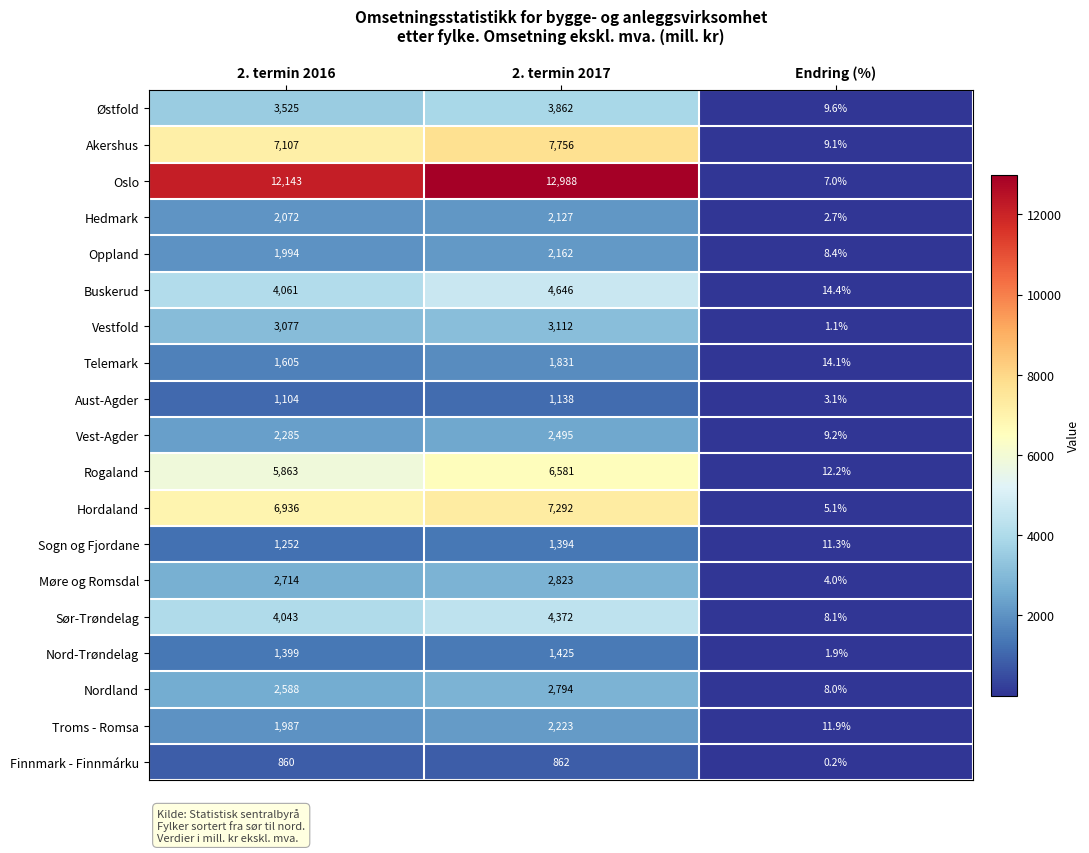

At which label is Telemark closest to 922?

2. termin 2016